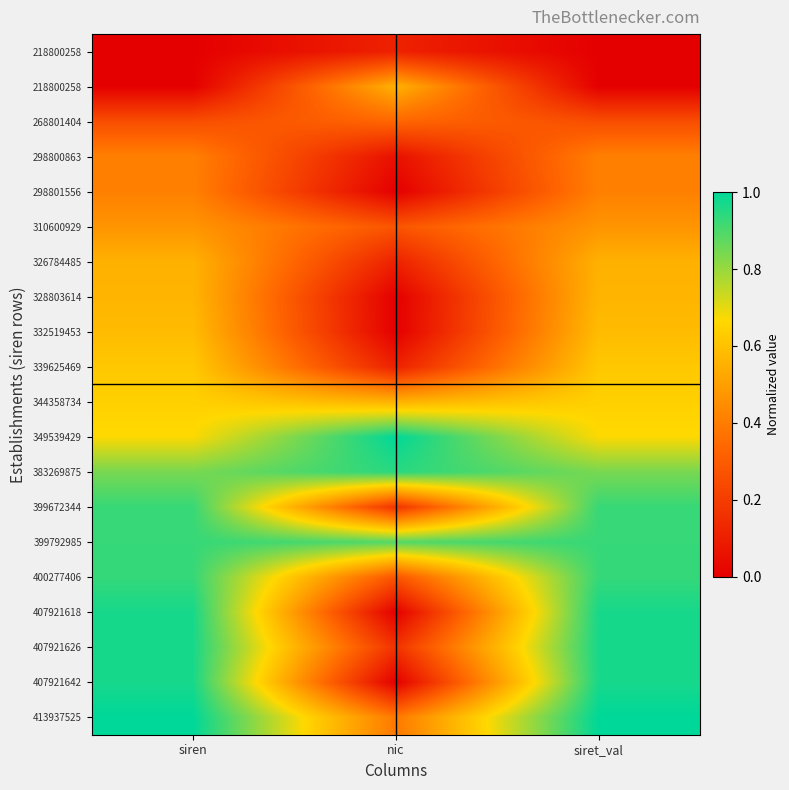

At which category does the chart reach its peak across all series?

nic